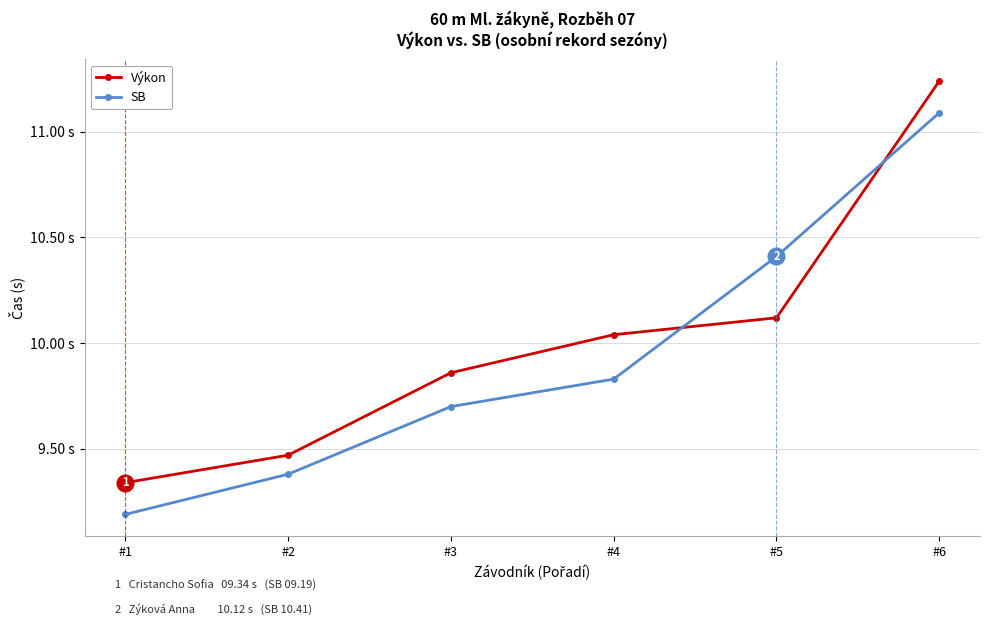

Is this an area chart (filled region under the line)?

No